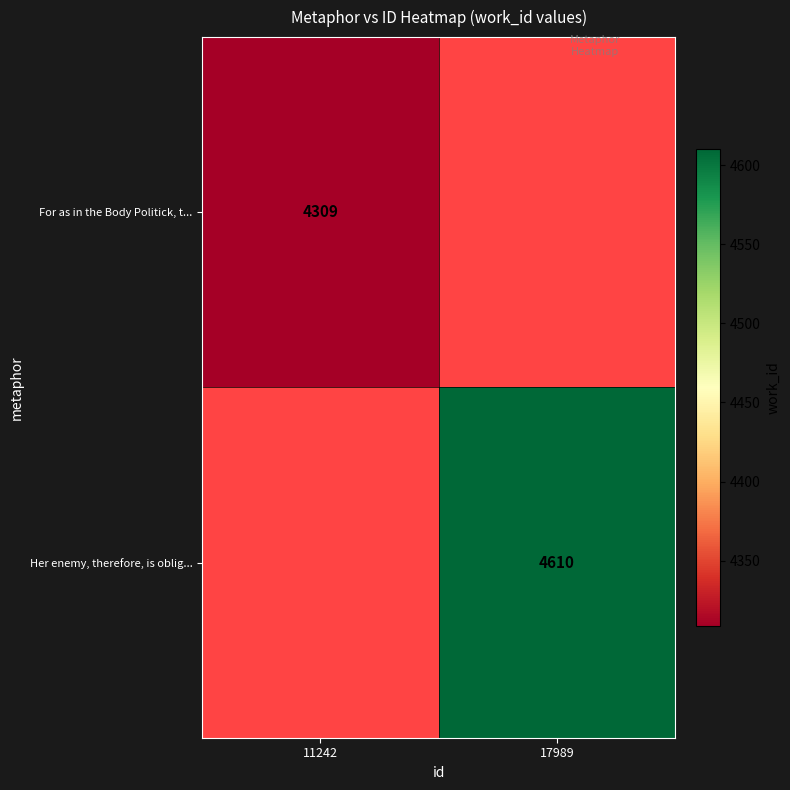

Is it true that For as in the Body Politick, t... equals 4309 at 11242?

True